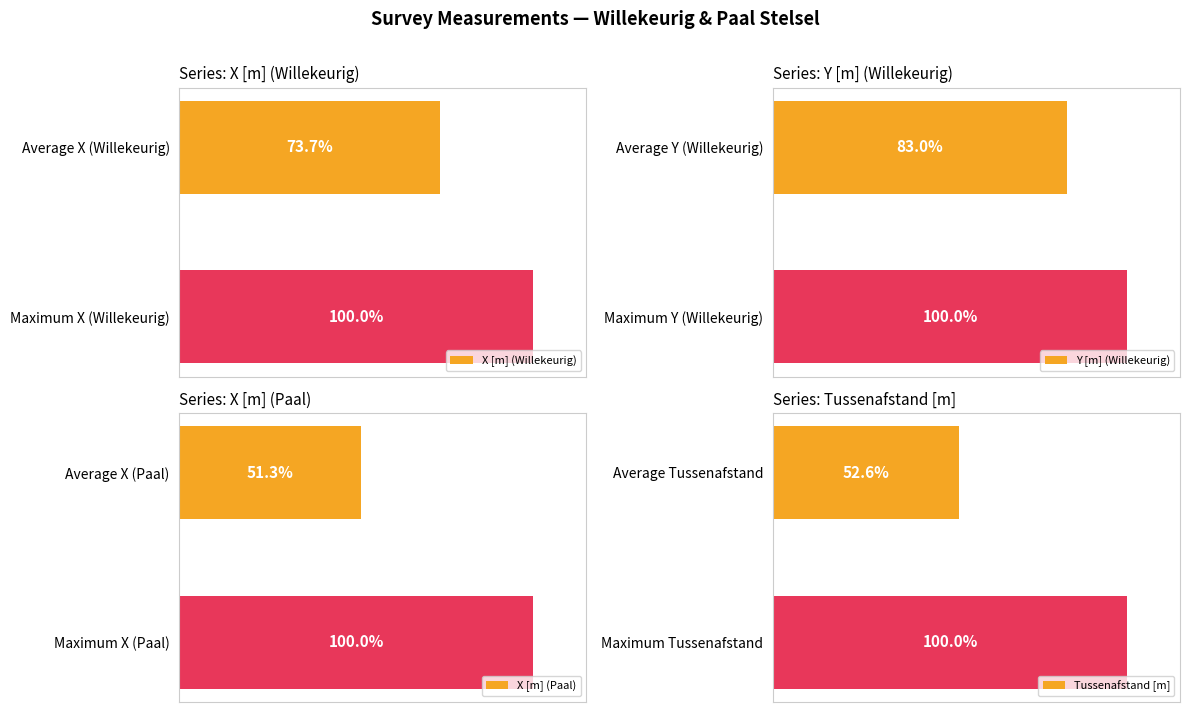

What is the value of the Tussenafstand [m] bar at the 1st from the left?

52.6